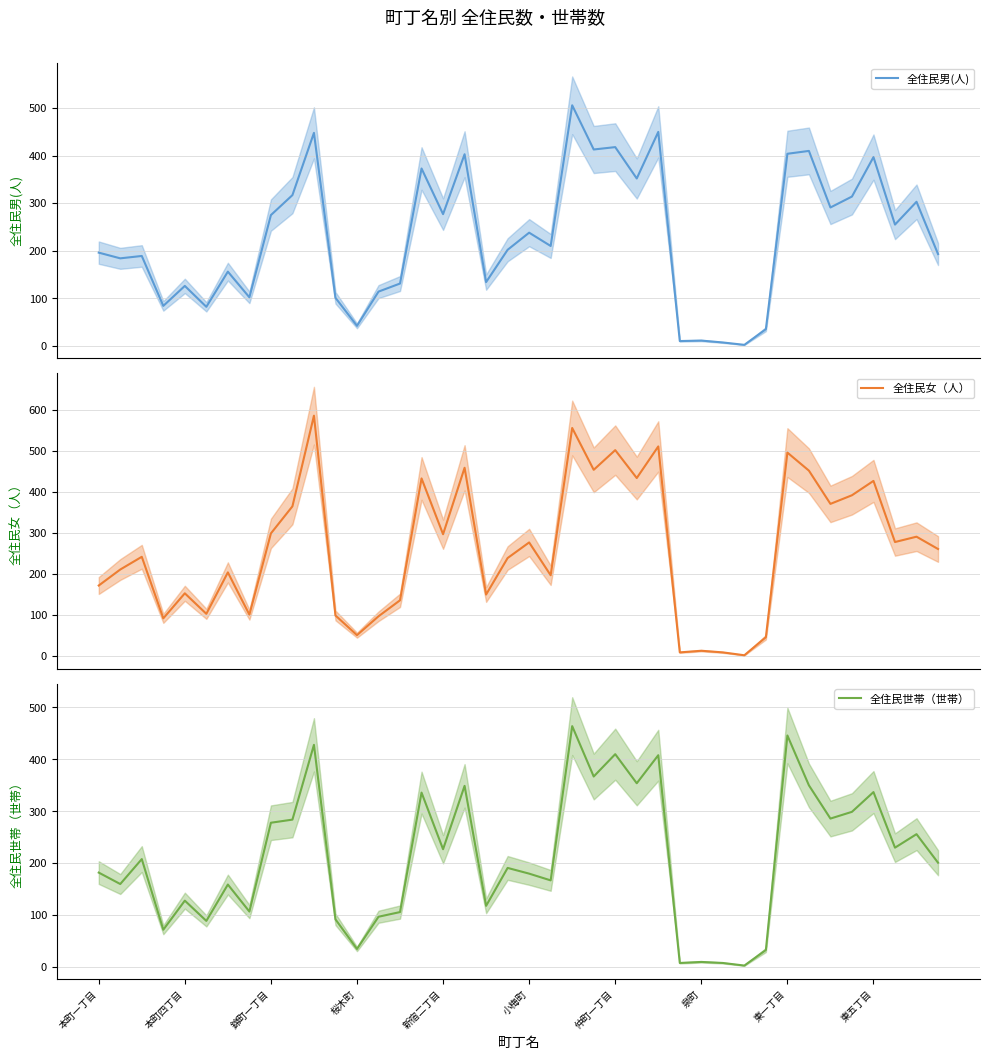

What is the highest value of the 全住民女（人） series?

586